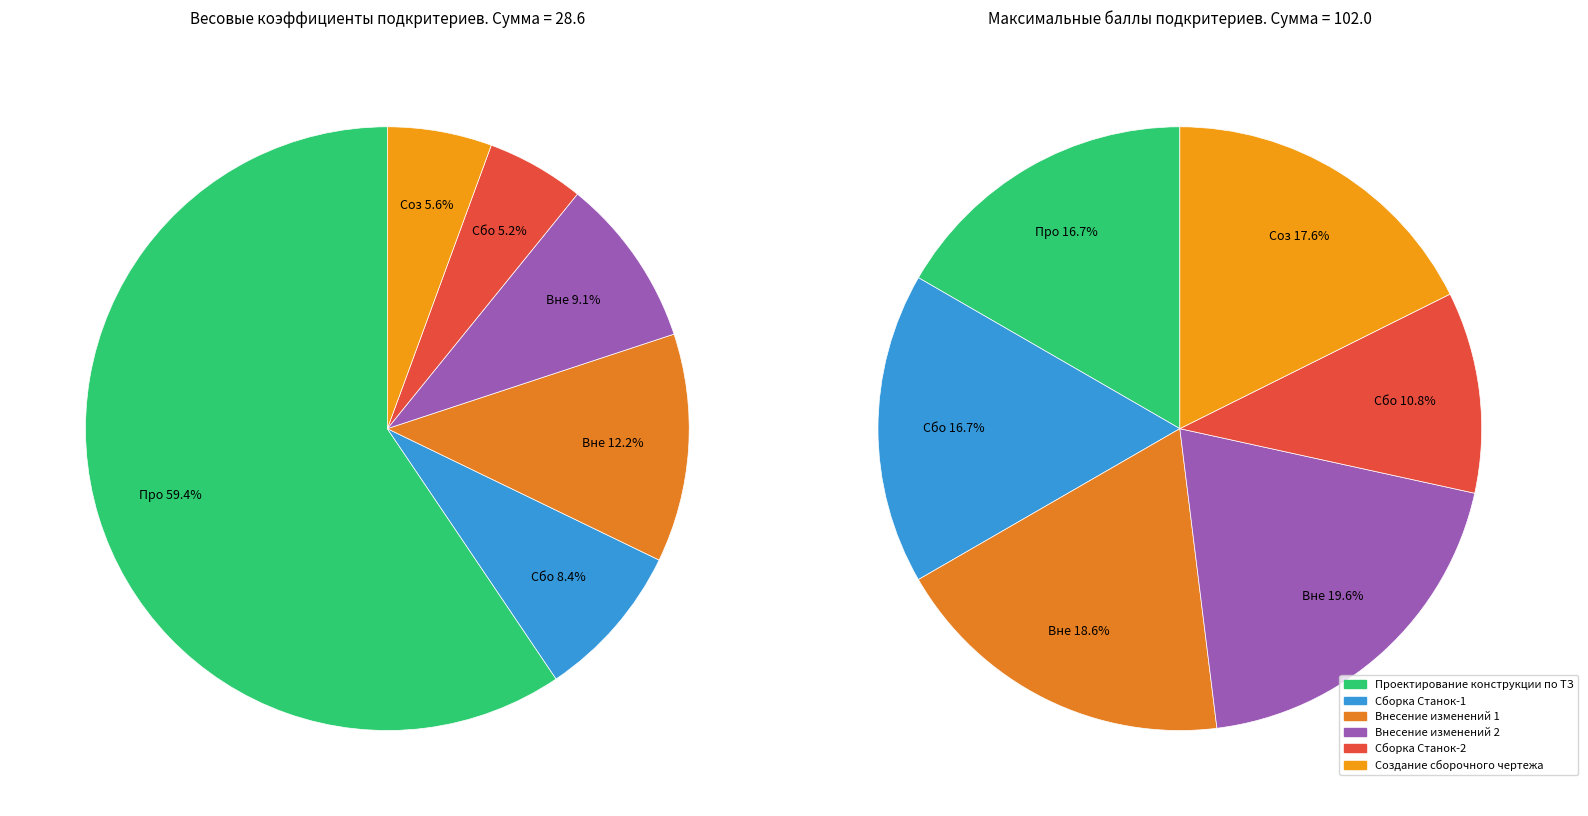

Combined, what portion of the pie is Проектирование конструкции по ТЗ and Внесение изменений 1?

71.7%